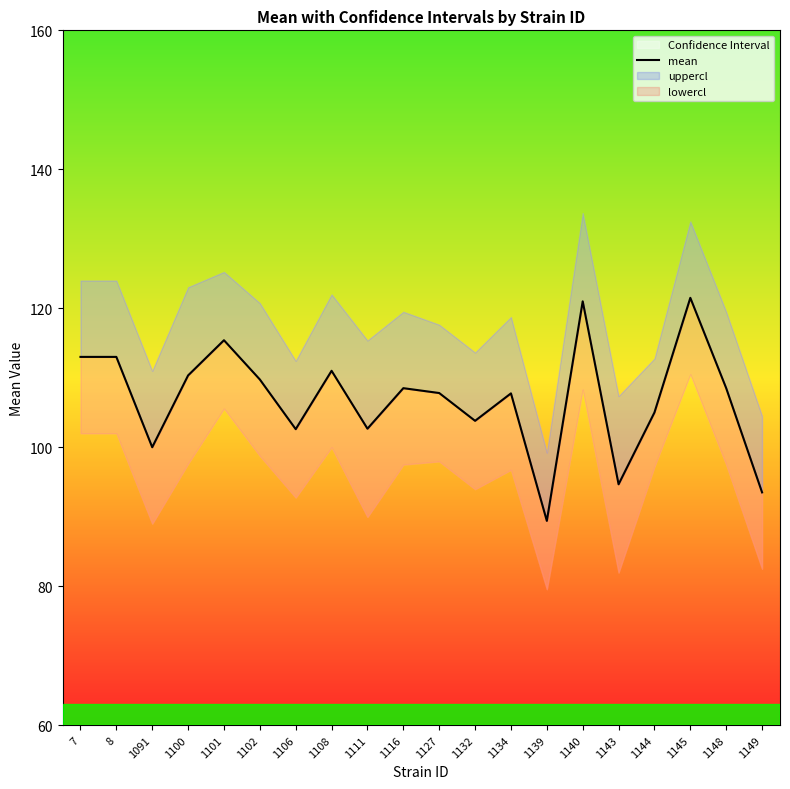

What is the difference between the maximum and minimum values?

32.1